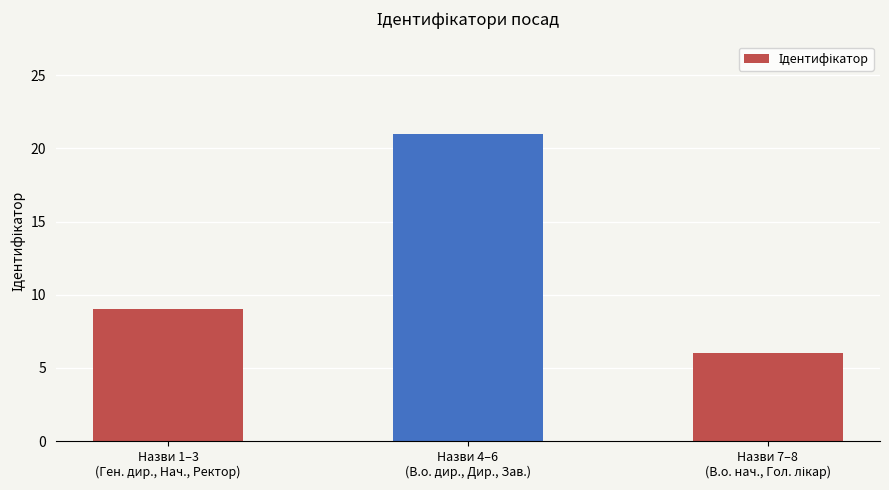

How many bars are there in total?

3